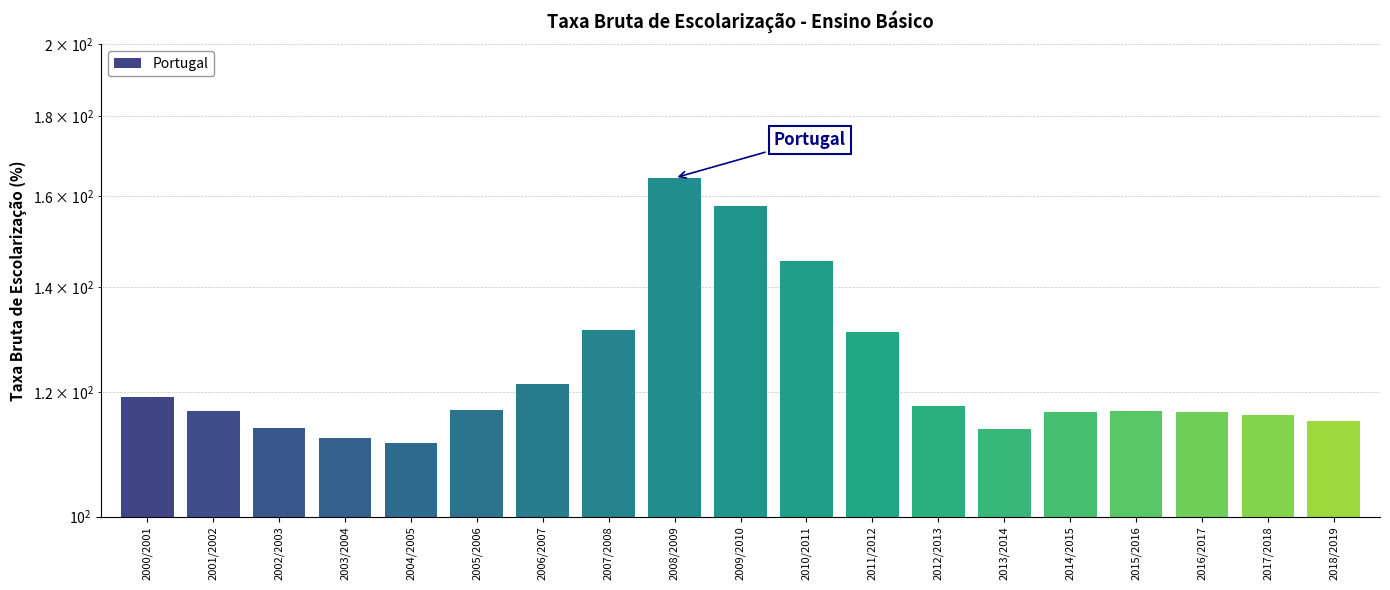

Are the bars horizontal?

No